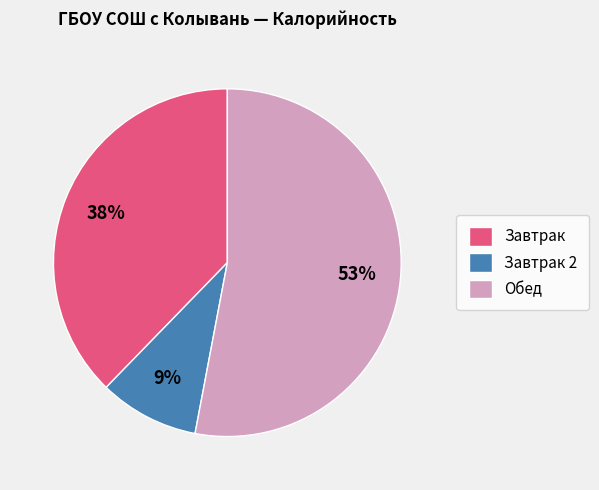

To the nearest percent, what is the difference between the largest and smallest slice percentages?

44%